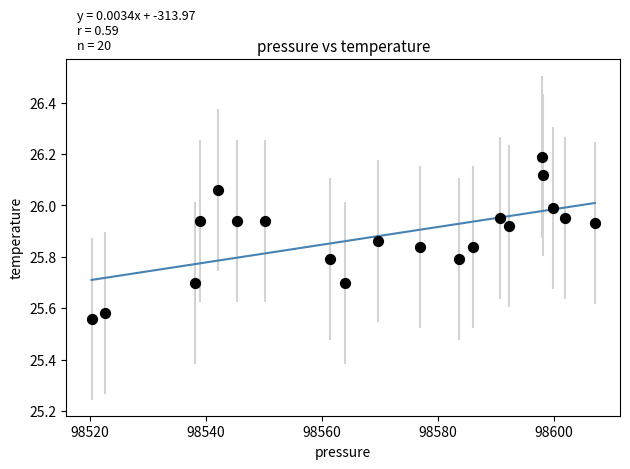

What is the range of Y values (max minus min)?

0.6